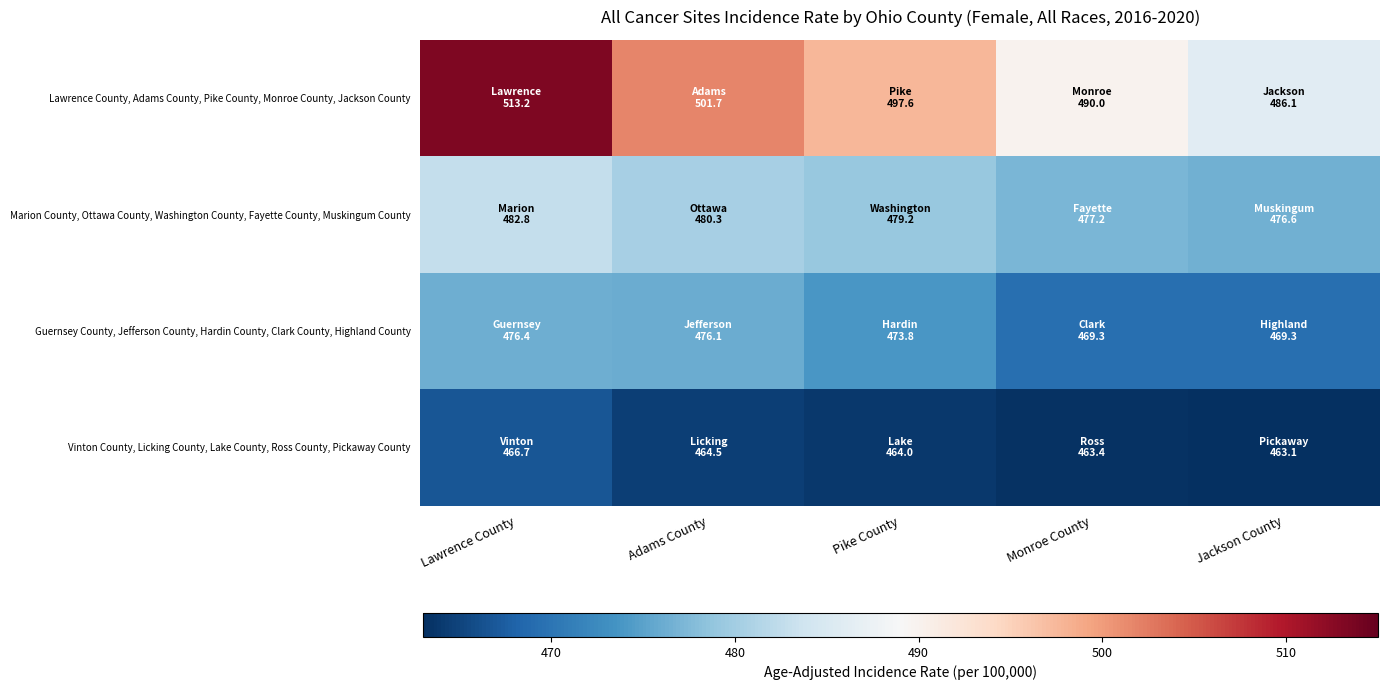

Rank the series by their average value, from highest to lowest.

Lawrence County, Adams County, Pike County, Monroe County, Jackson County, Marion County, Ottawa County, Washington County, Fayette County, Muskingum County, Guernsey County, Jefferson County, Hardin County, Clark County, Highland County, Vinton County, Licking County, Lake County, Ross County, Pickaway County